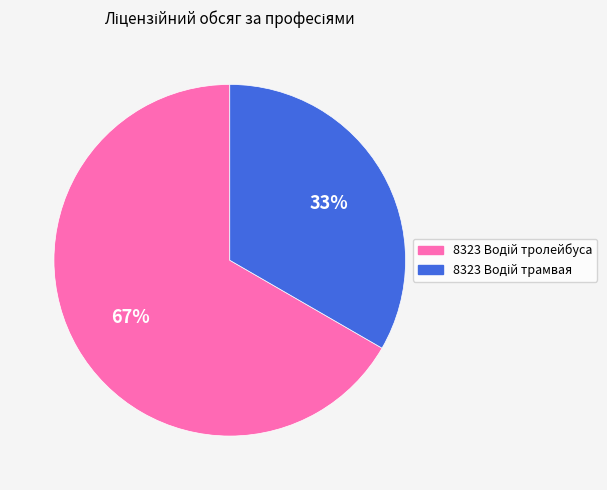

Is there a majority slice in this chart?

Yes